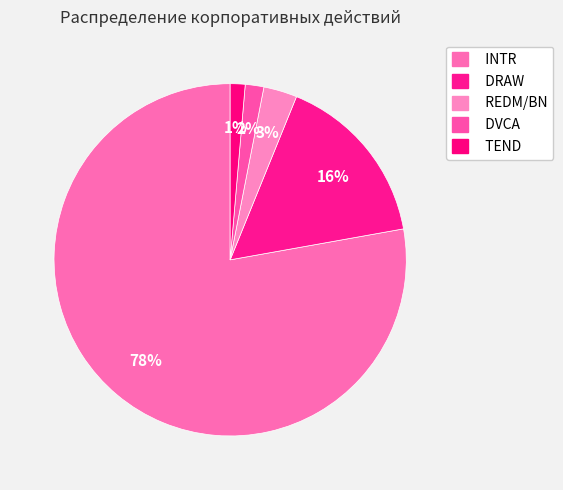

The INTR slice represents 78% of the pie. True or false?

True